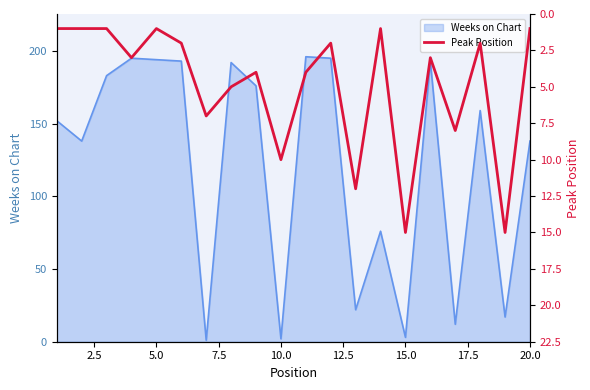

Is it true that Weeks on Chart equals 194 at 5.0?

True